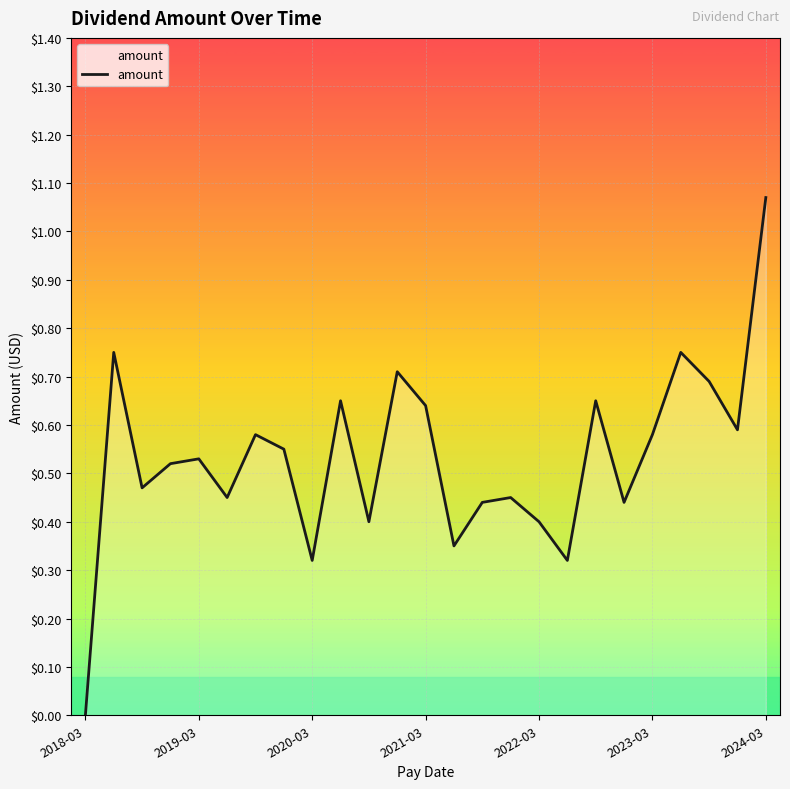

Which category has the lowest value across all series?

2018-03